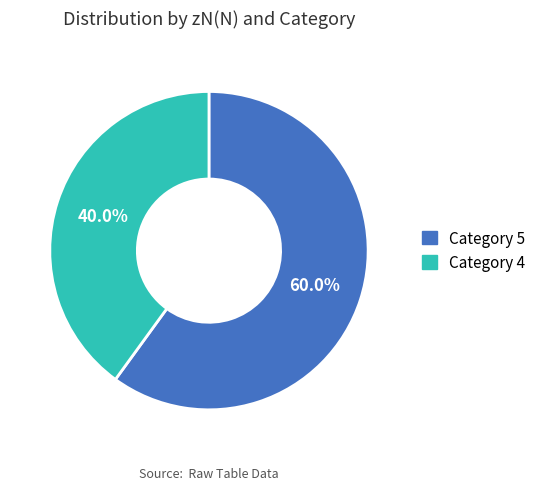

What portion of the pie excludes Category 4?

60.0%